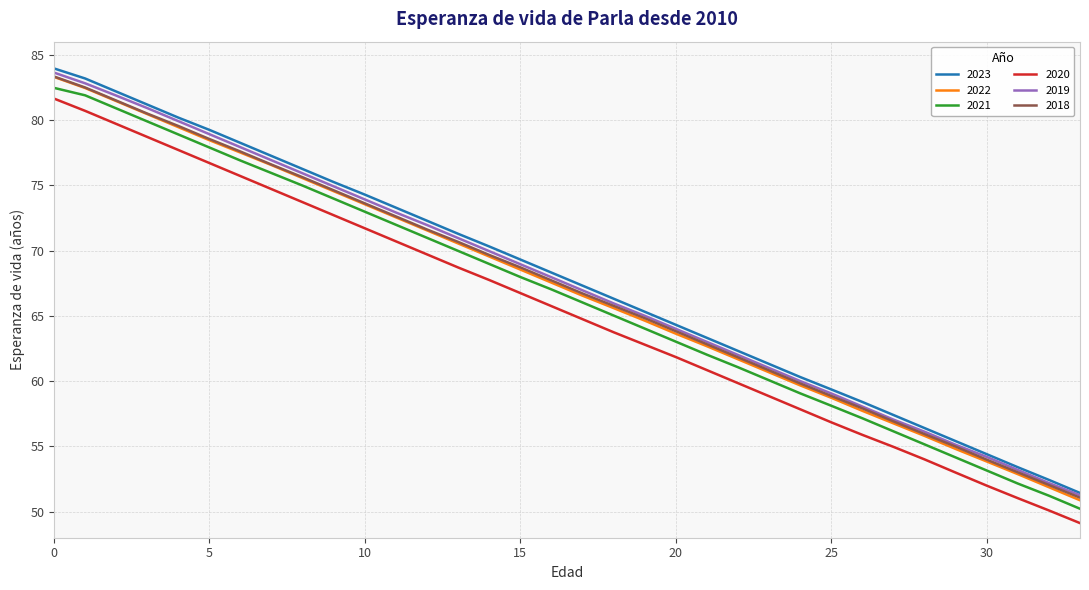

True or false: 2019 and 2021 intersect in this chart.

False